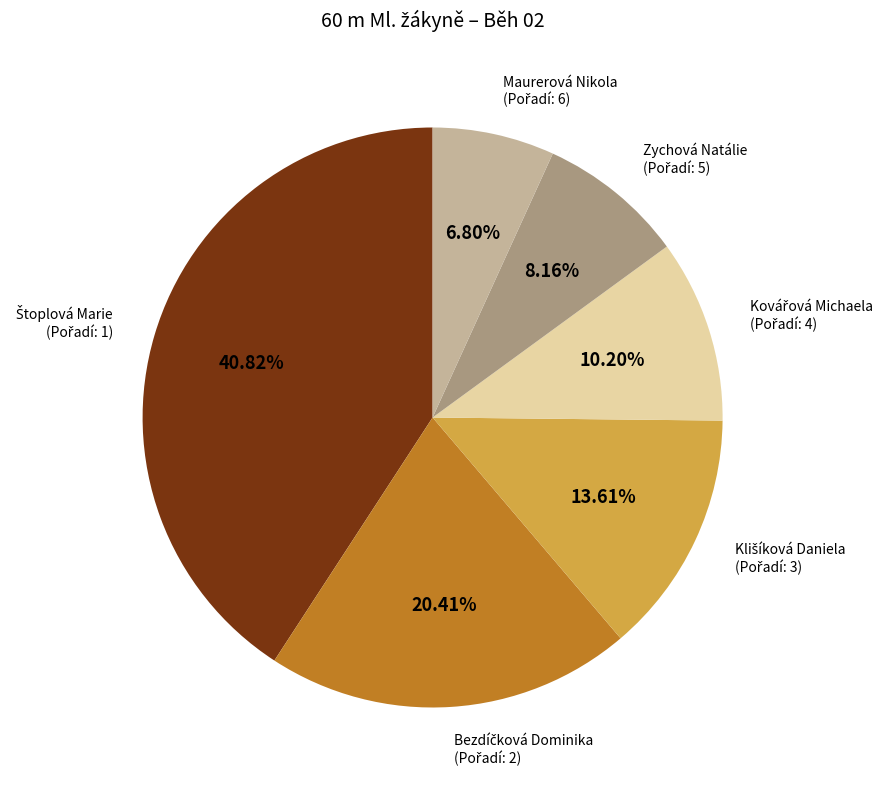

Is there a majority slice in this chart?

No